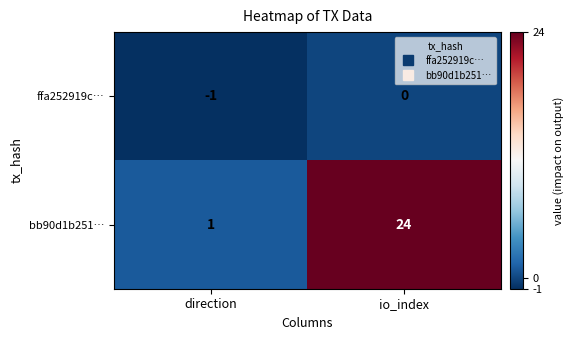

Which series has the widest spread of values?

bb90d1b251…